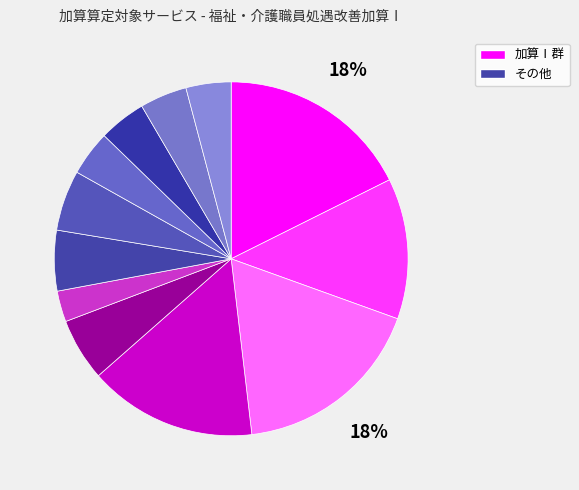

Is there any slice that represents more than half of the pie?

No